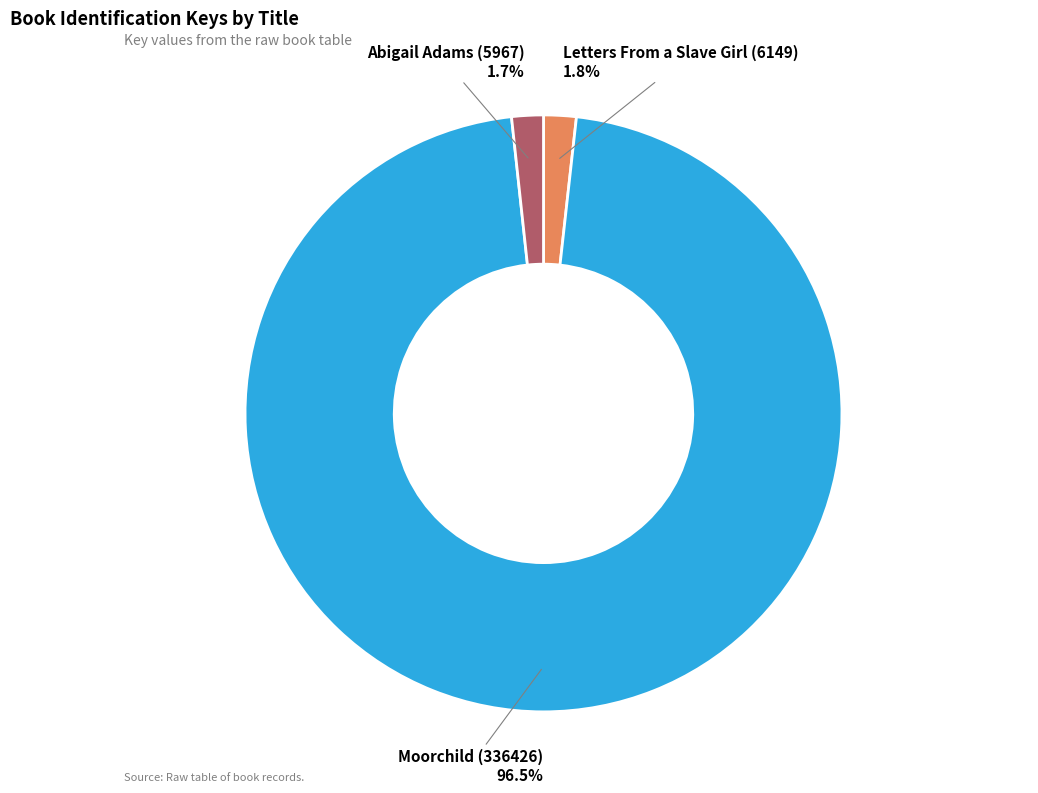

The Letters From a Slave Girl (6149) slice represents 2% of the pie. True or false?

True